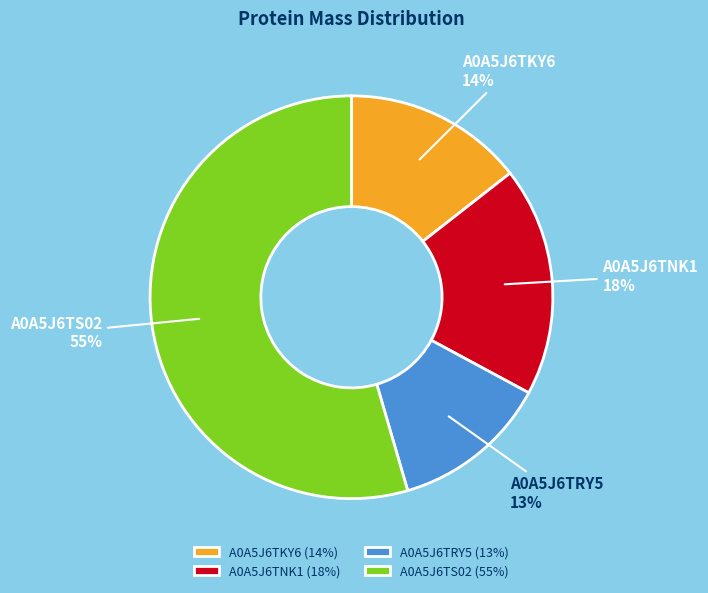

Rank the categories by value from lowest to highest.

A0A5J6TRY5, A0A5J6TKY6, A0A5J6TNK1, A0A5J6TS02